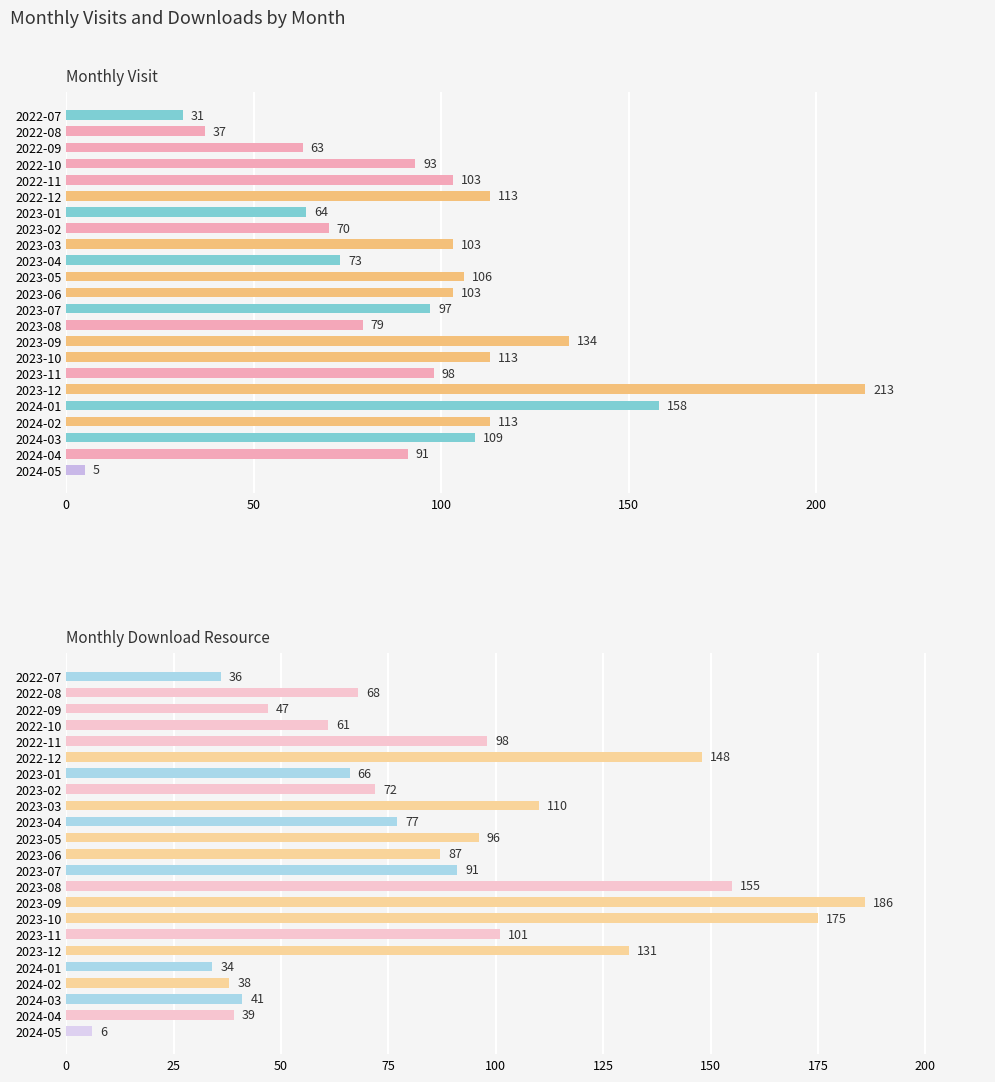

List the series in order of their overall mean, lowest first.

monthly_download_resource, monthly_visit